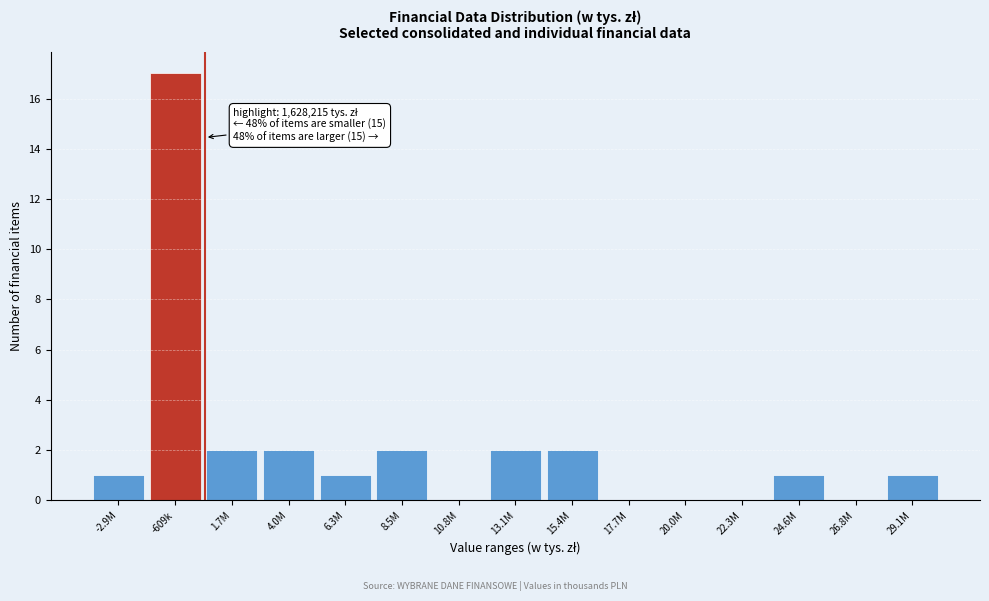

Reading left to right, list all the values displayed in this chart.

-2.9M=1	-609k=17	1.7M=2	4.0M=2	6.3M=1	8.5M=2	10.8M=0	13.1M=2	15.4M=2	17.7M=0	20.0M=0	22.3M=0	24.6M=1	26.8M=0	29.1M=1